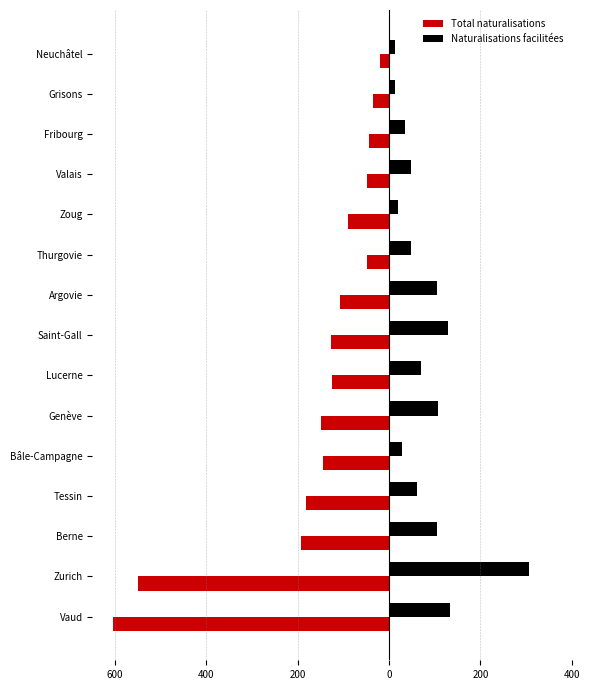

What are all the series names shown in the legend?

Total naturalisations, Naturalisations facilitées